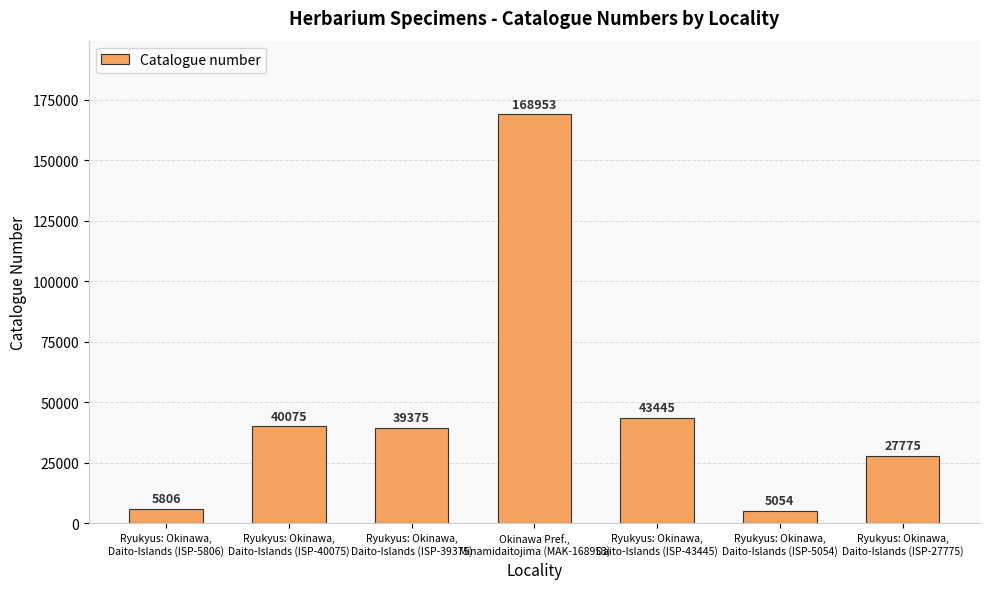

What is the value of the 7th bar from the left?

27775